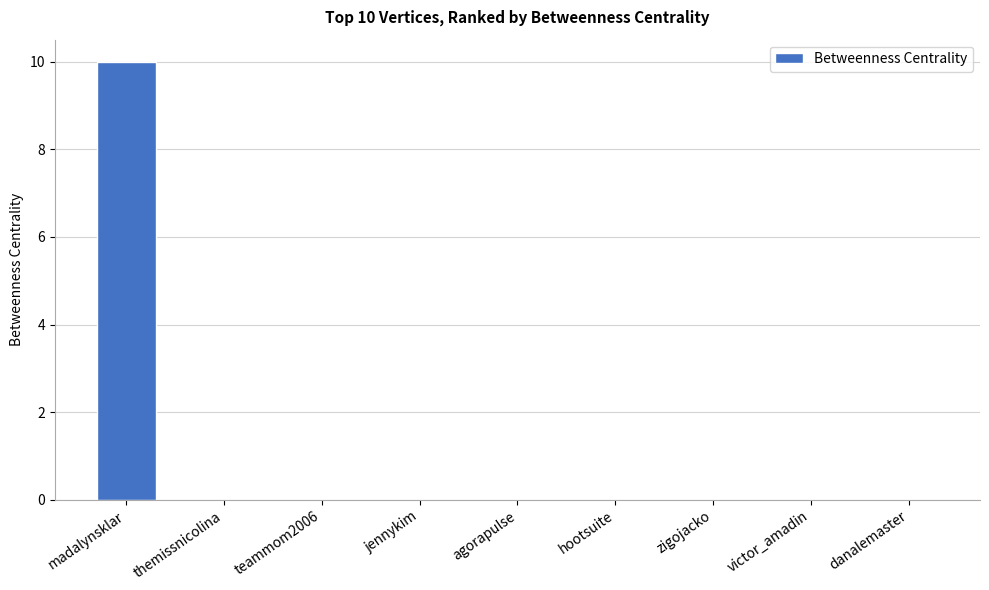

How many series are shown in this chart?

1